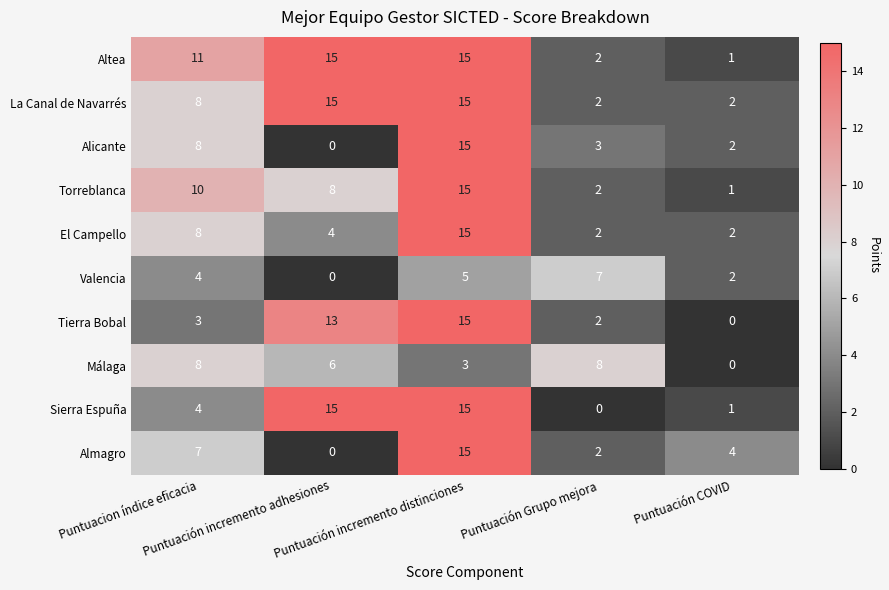

Between Puntuacion índice eficacia and Puntuación incremento distinciones, which series saw the biggest shift?

Tierra Bobal